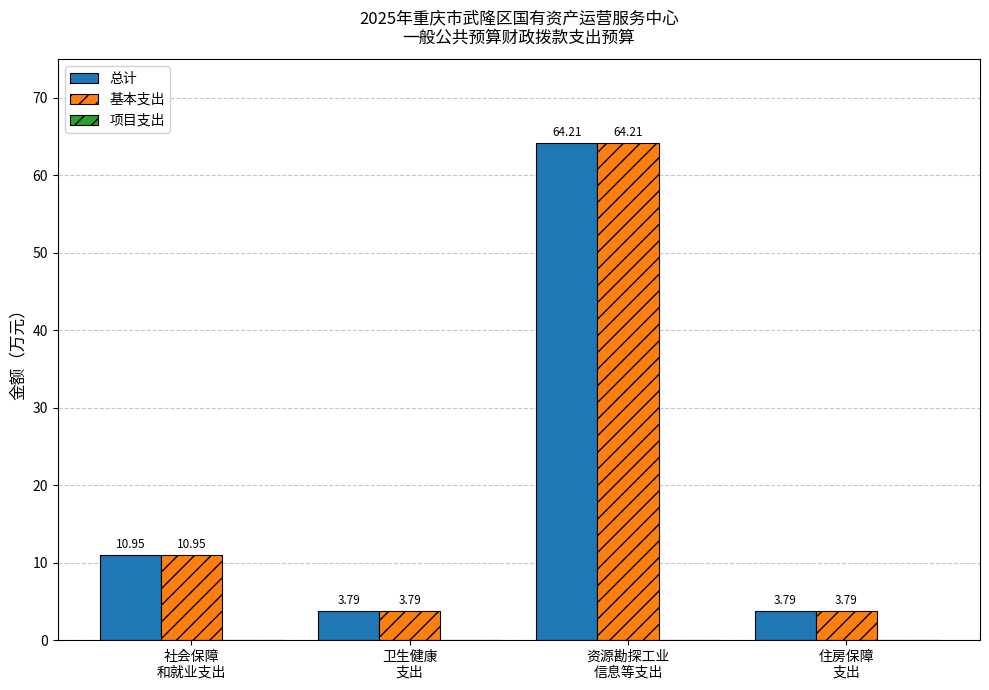

What is the total value across all series at 卫生健康
支出?

7.6